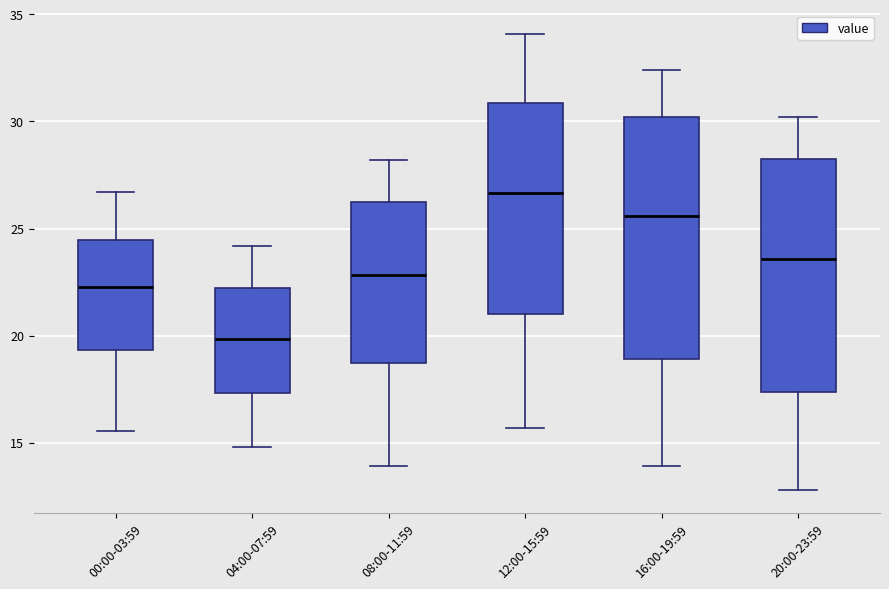

Reading left to right, read every box against the y-axis: the position of its median line, the range the box covers, and the ends of its whiskers. The values are not printed on the chart, so give them approximately, as read against the axis.

00:00-03:59: median 22.5, box 19.5 to 24.5, whiskers 15.5 to 26.5
04:00-07:59: median 20.0, box 17.5 to 22.0, whiskers 15.0 to 24.0
08:00-11:59: median 23.0, box 18.5 to 26.5, whiskers 14.0 to 28.0
12:00-15:59: median 26.5, box 21.0 to 31.0, whiskers 15.5 to 34.0
16:00-19:59: median 25.5, box 19.0 to 30.0, whiskers 14.0 to 32.5
20:00-23:59: median 23.5, box 17.5 to 28.0, whiskers 13.0 to 30.0